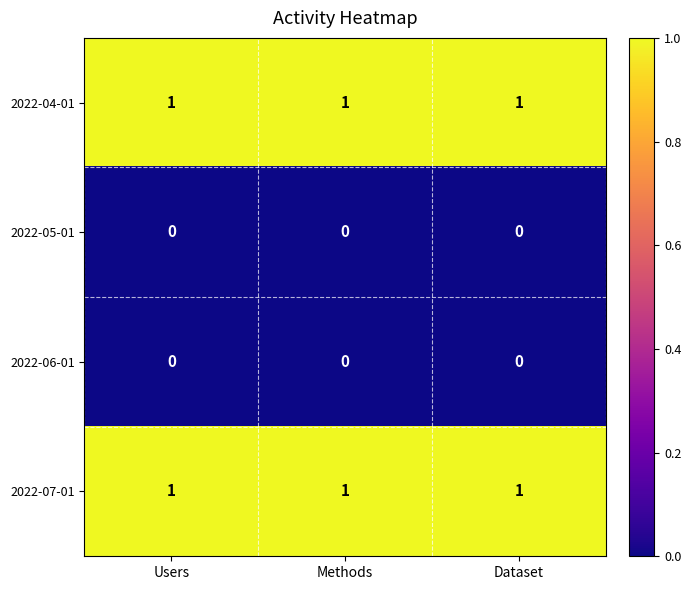

True or false: 2022-05-01 has a value of 0 at Methods.

True